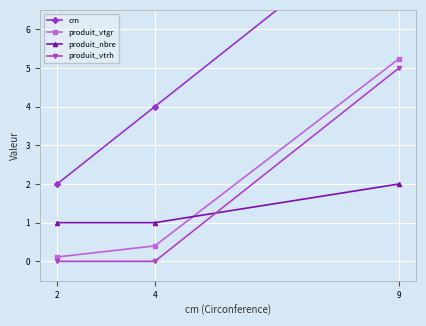

What is the difference between the highest and lowest values at 4?

4.0